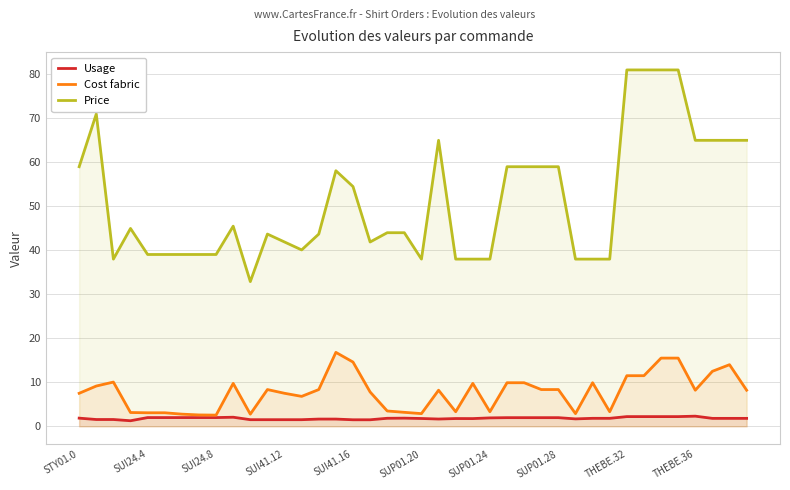

True or false: Price and Usage intersect in this chart.

False